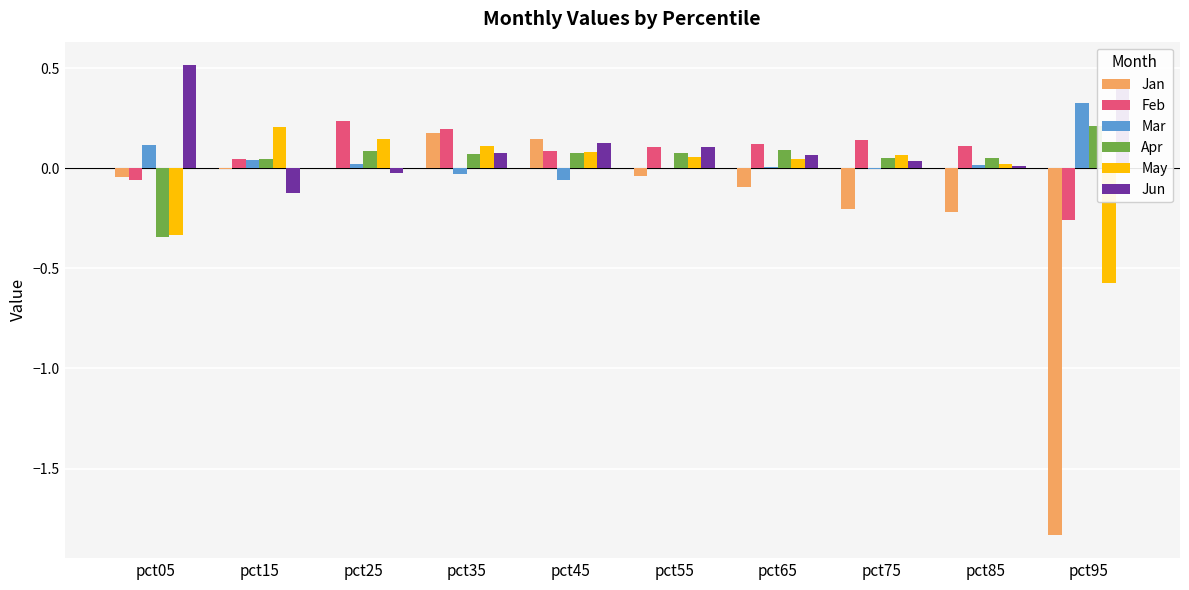

True or false: Mar has a value of 0.3 at pct95.

True